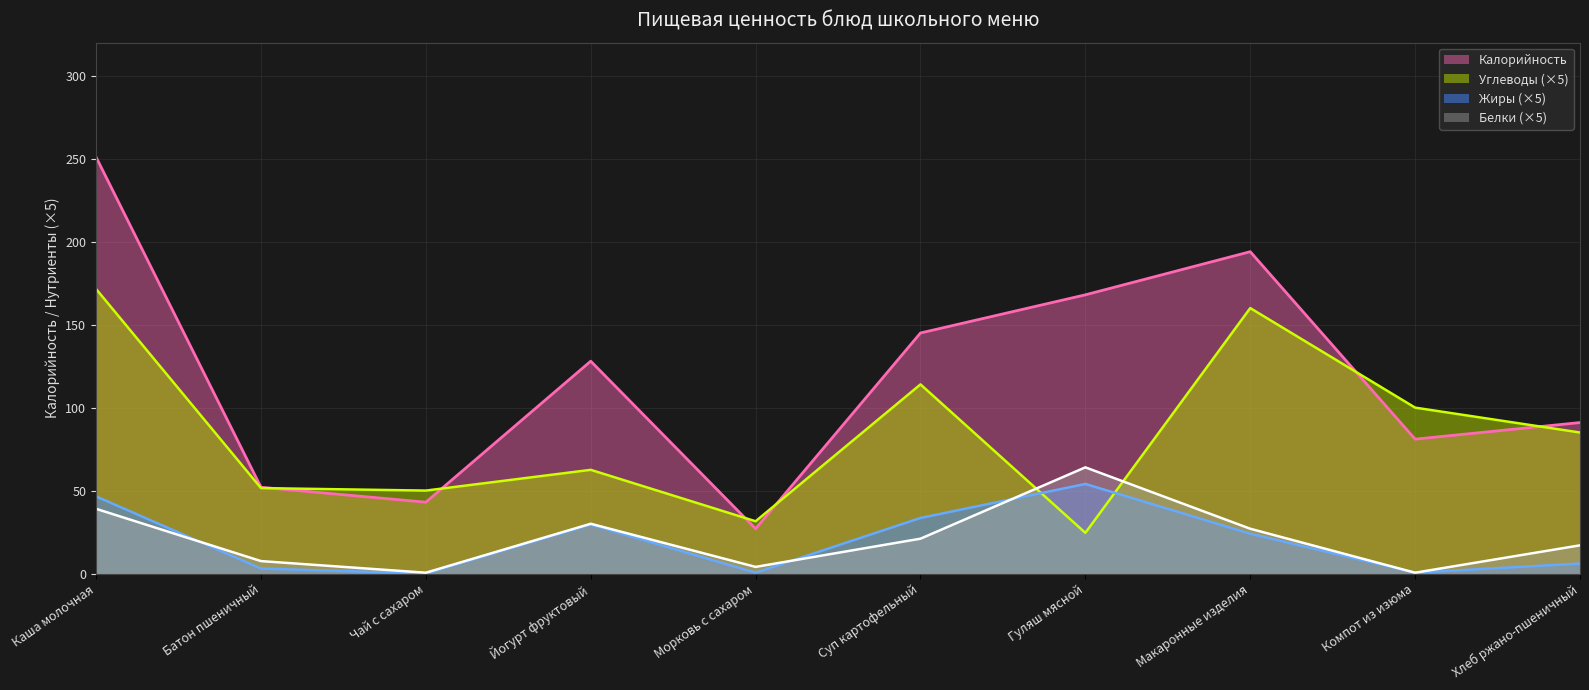

What is the label of the 1st point from the left?

Каша молочная